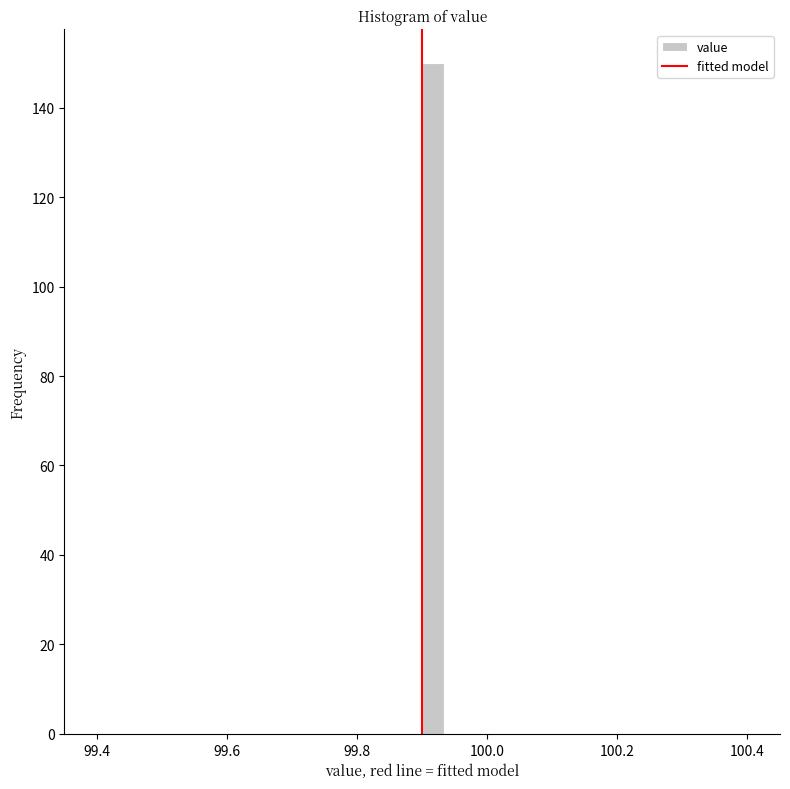

Around what value on the x-axis is the tallest bar? Give the approximate position of its centre, as read against the axis.

99.92